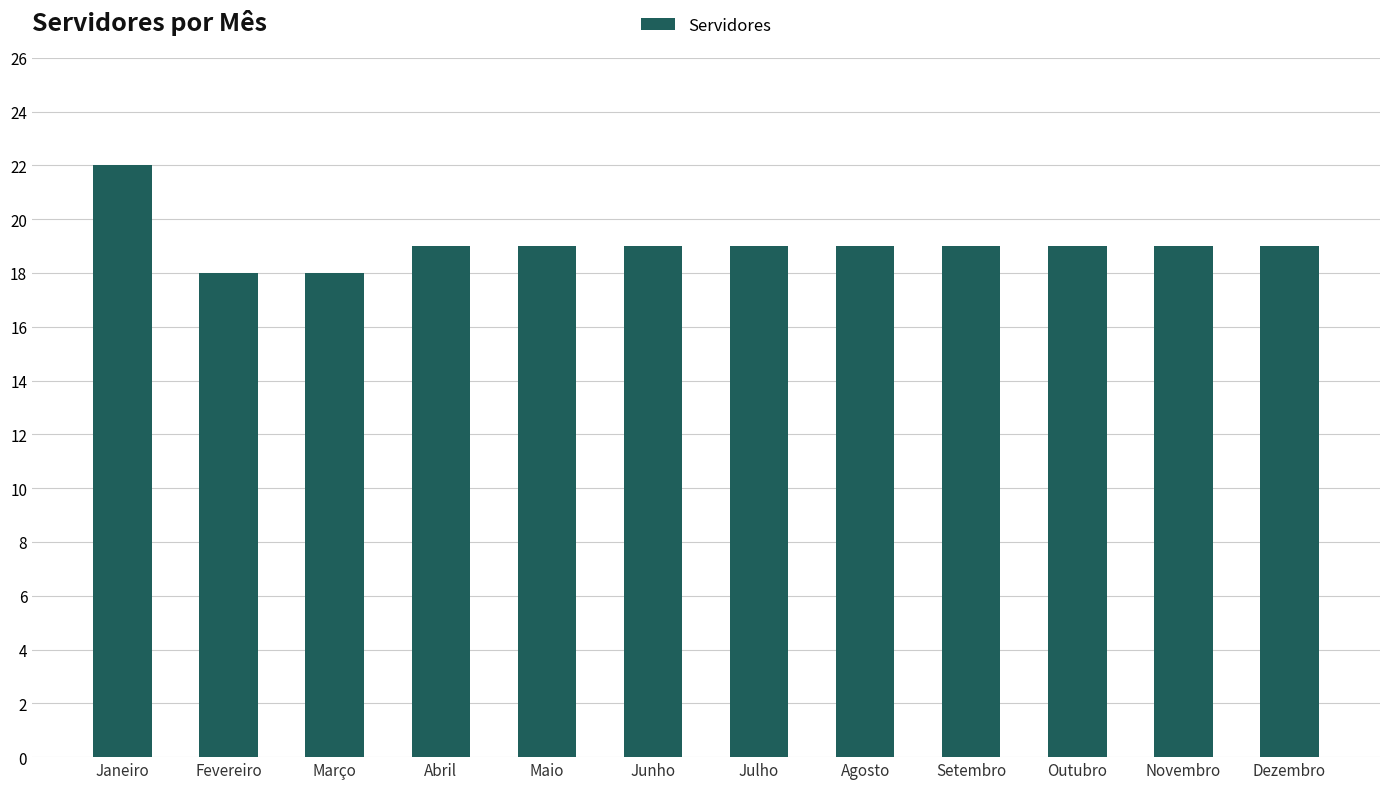

What is the label of the 2nd bar from the right?

Novembro